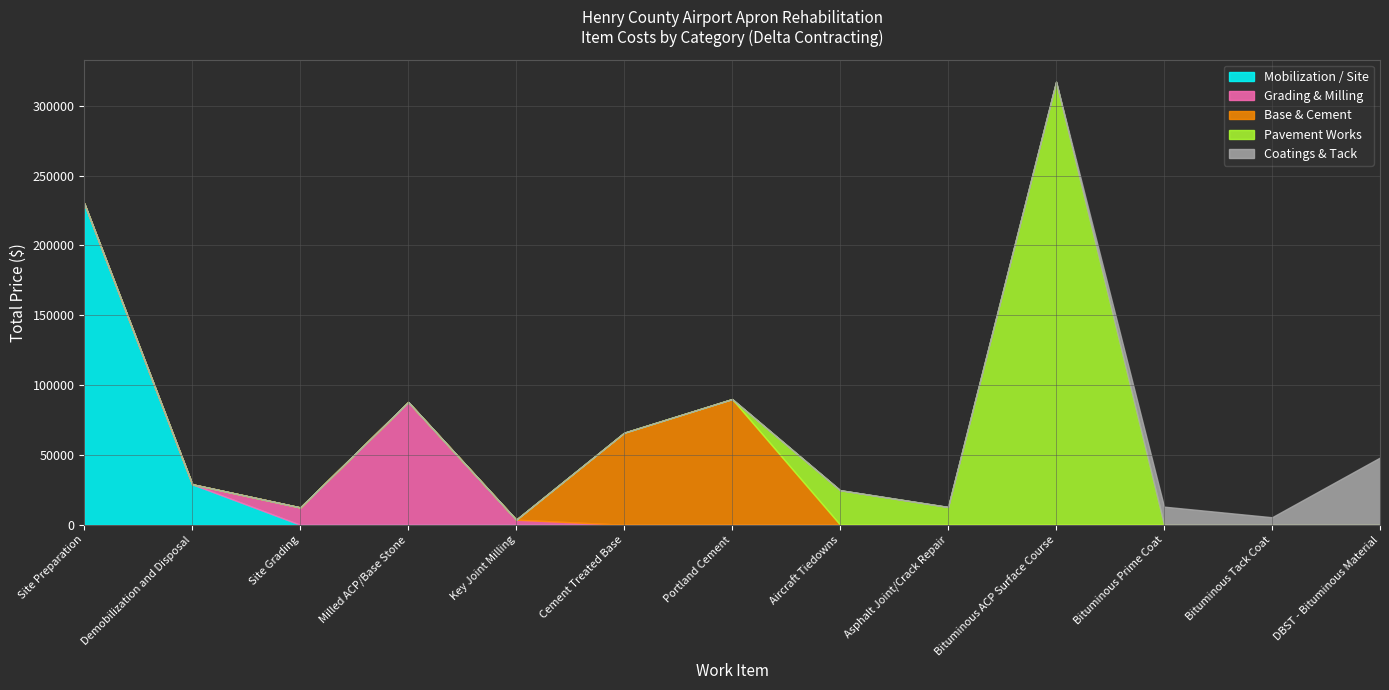

At which category is the sum across all series the highest?

Bituminous ACP Surface Course